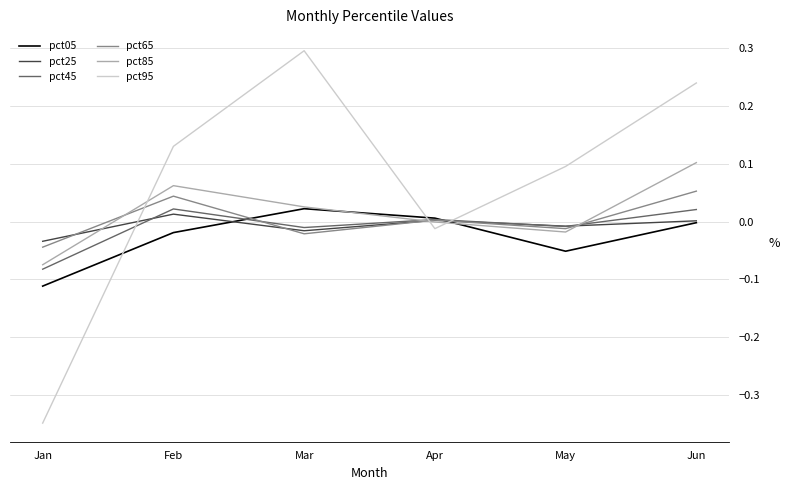

How many values in pct45 are below zero?

3